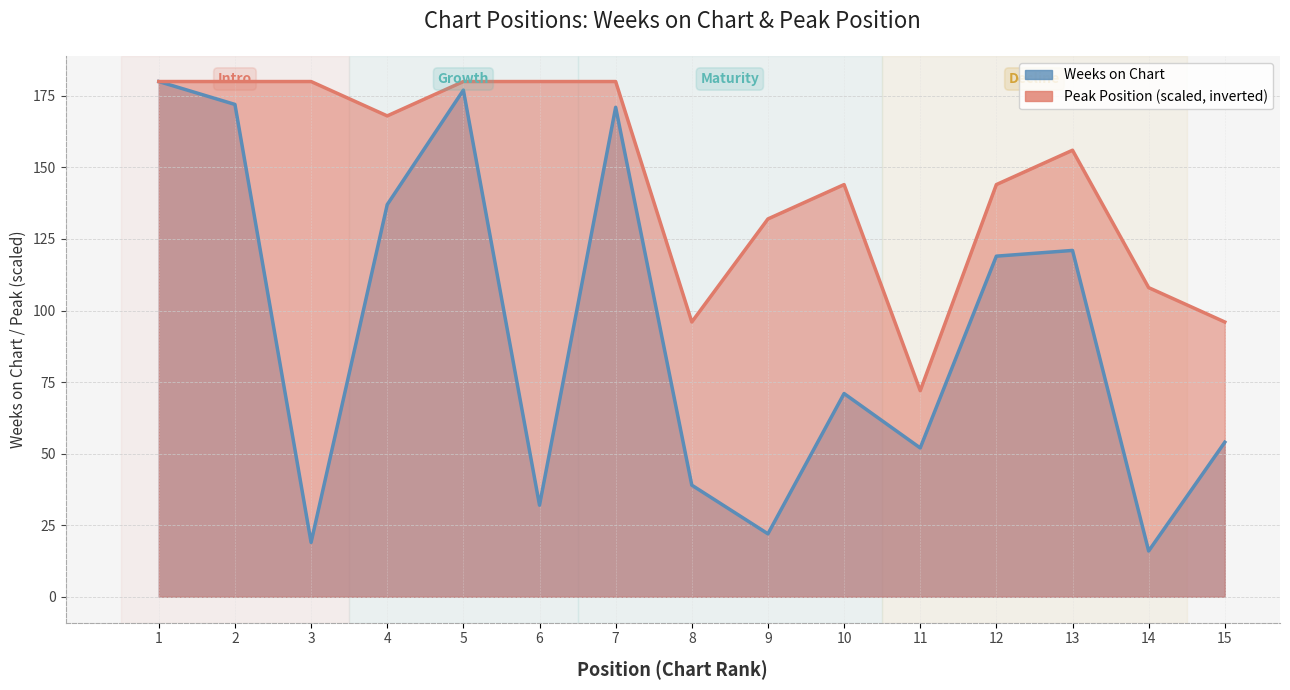

The value of Peak Position at 7 is 180. True or false?

True